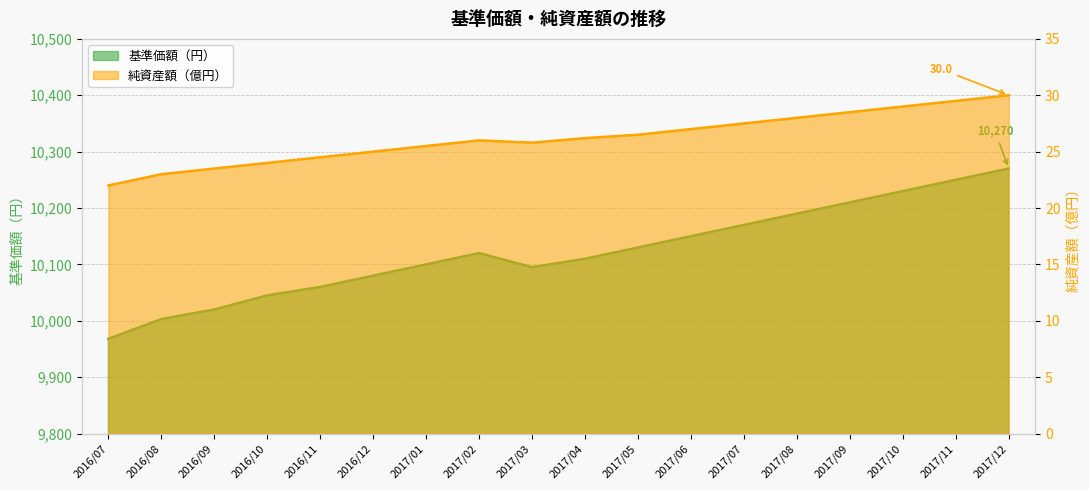

What is the total value across all series at 2017/03?

10120.8